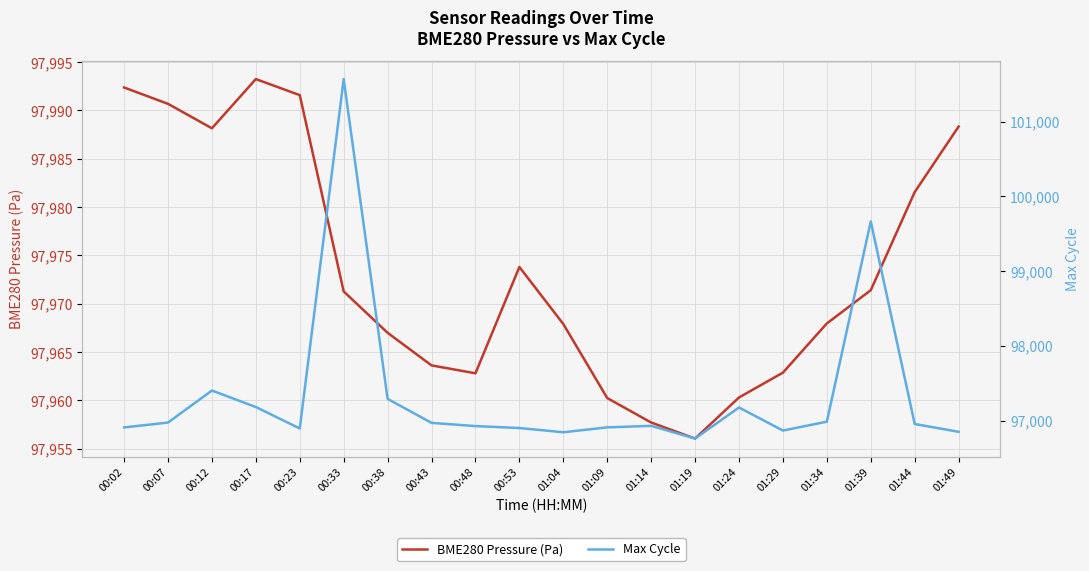

How many lines are shown in the chart?

2